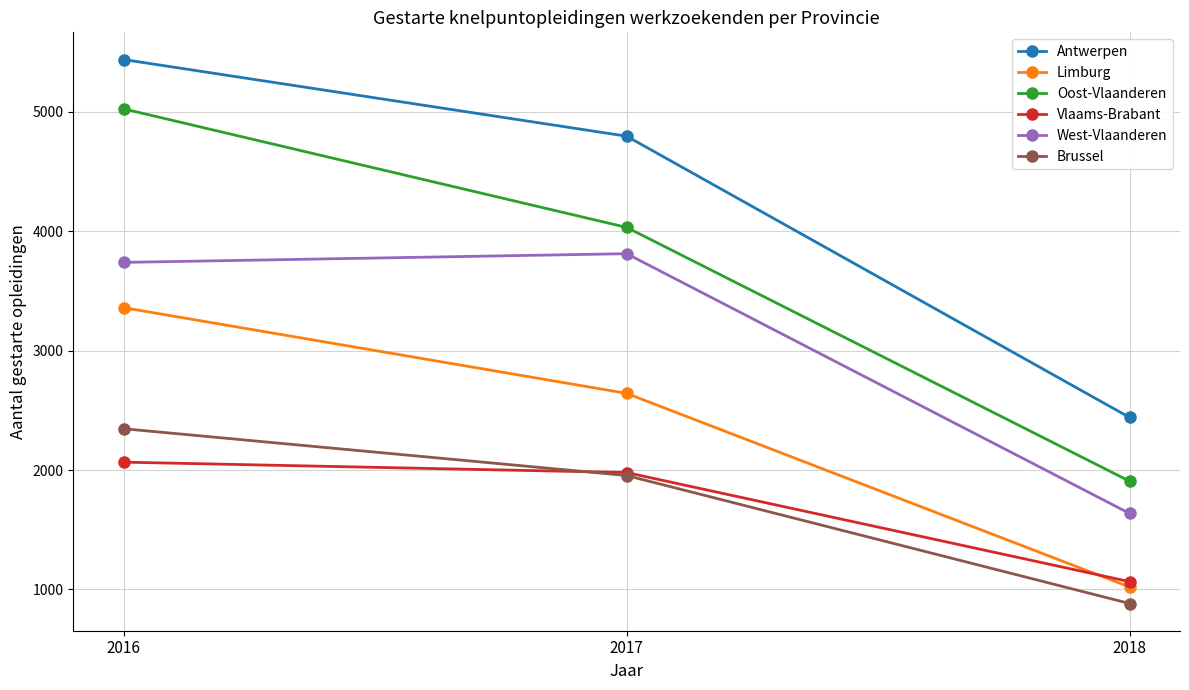

List the labels in order of West-Vlaanderen value, largest first.

2017, 2016, 2018